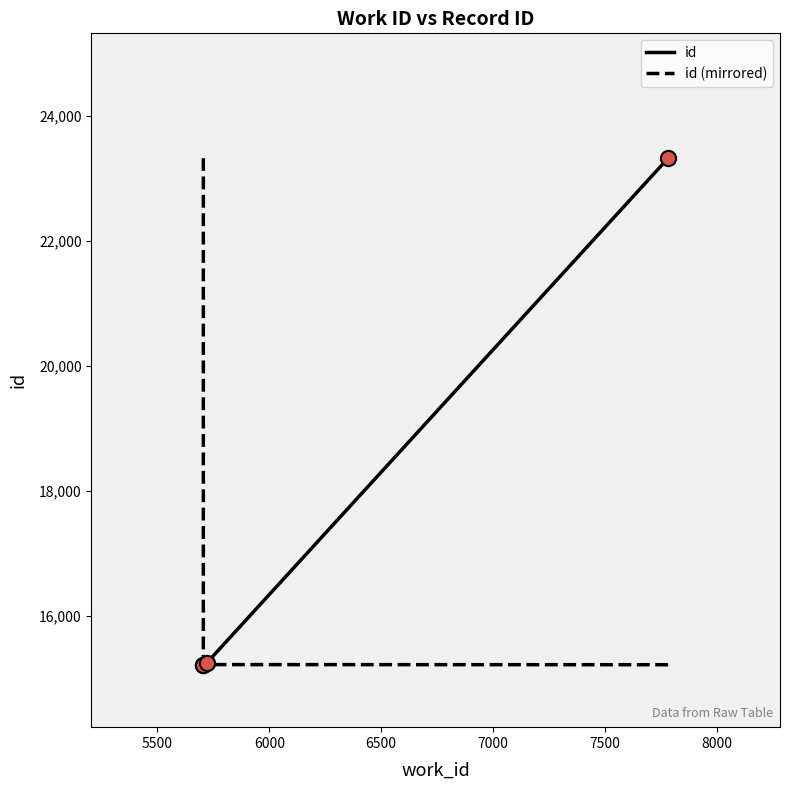

Which series contains the lowest Y value?

id